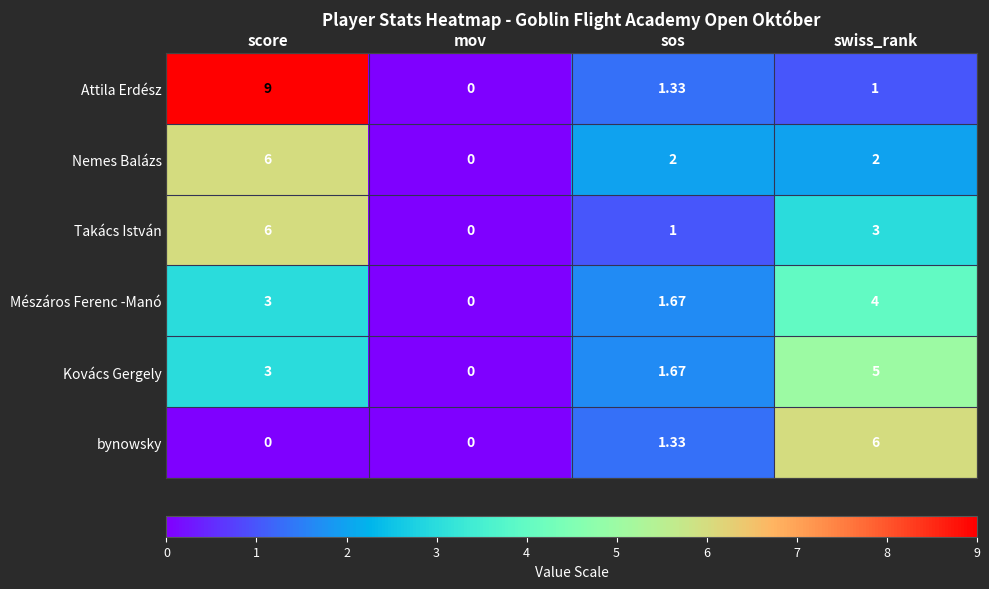

Rank the categories by Mészáros Ferenc -Manó value from highest to lowest.

swiss_rank, score, sos, mov